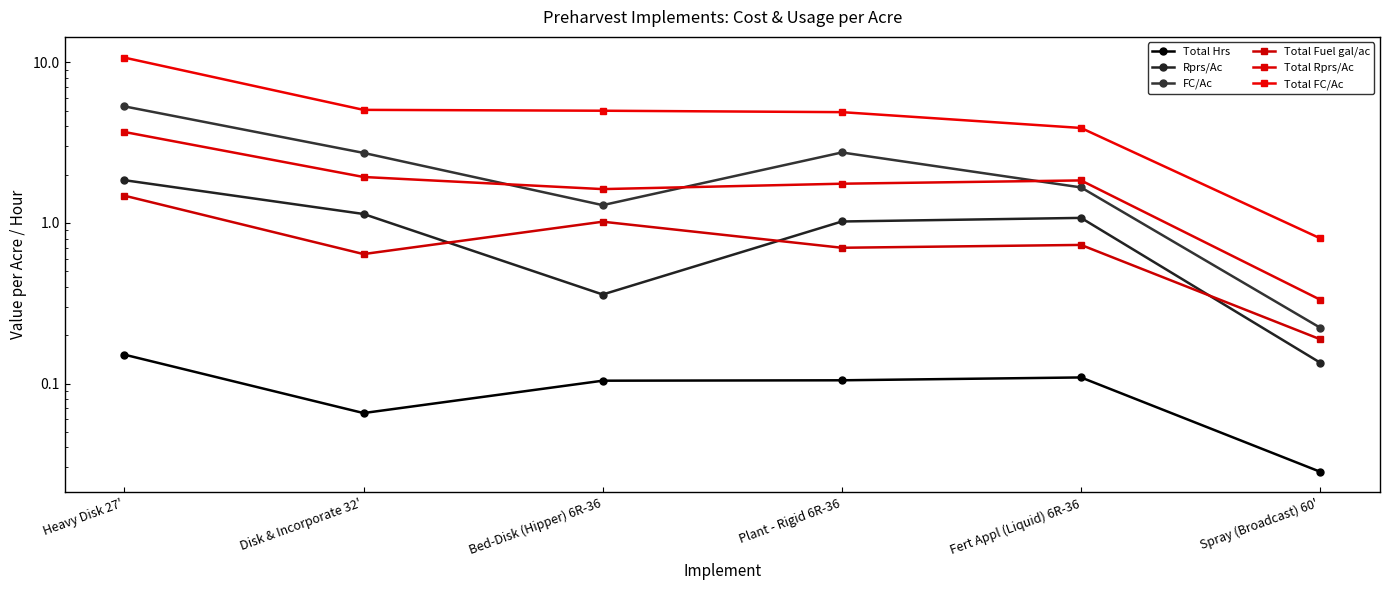

Which series changed the most between Disk & Incorporate 32' and Fert Appl (Liquid) 6R-36?

Total FC/Ac